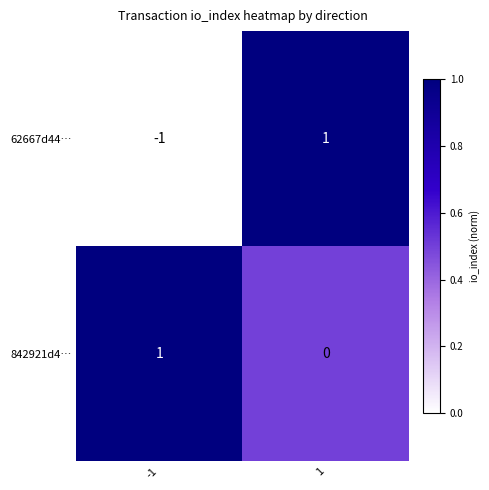

Reading left to right, what are all the values shown in this chart?

62667d44…: -1	1
842921d4…: 1	0